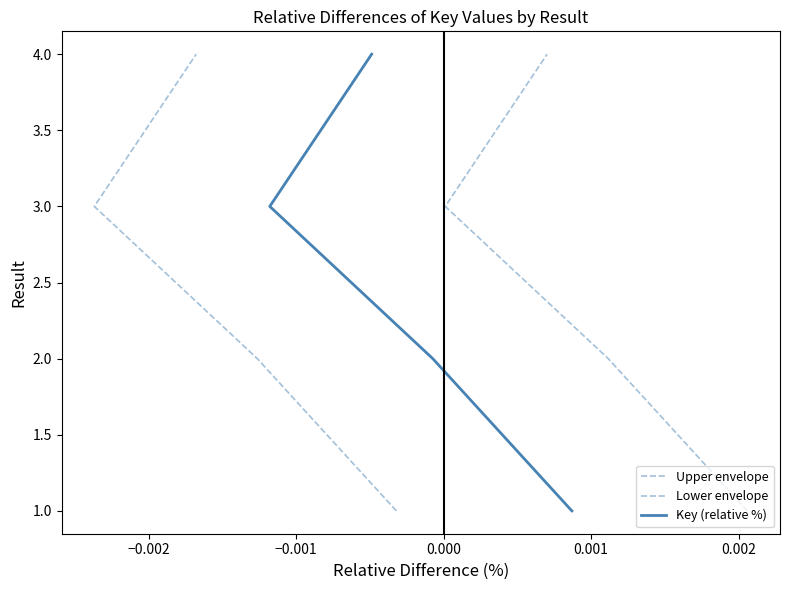

What are all the series names shown in the legend?

Upper envelope, Lower envelope, Key (relative %)